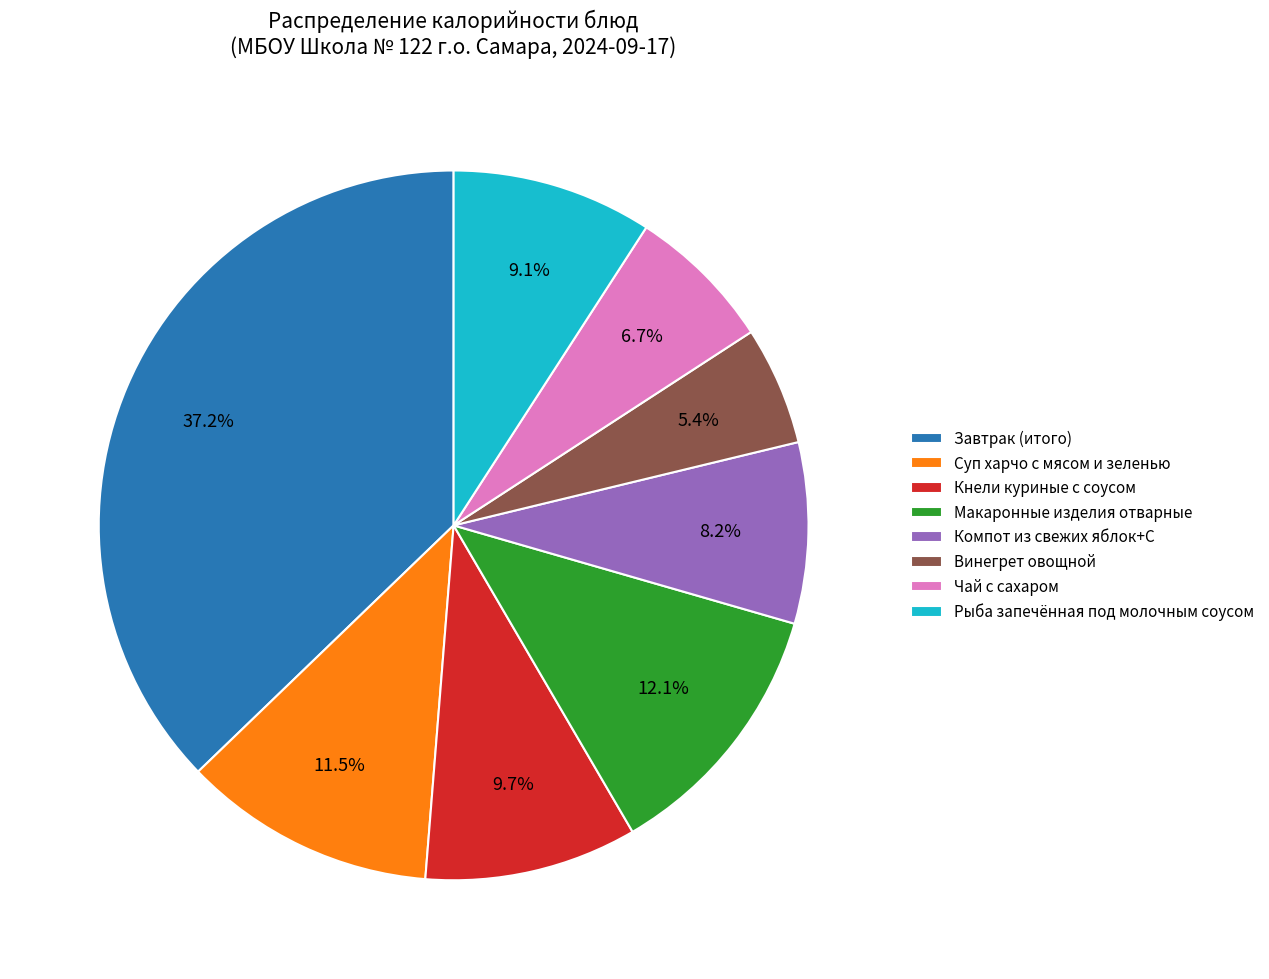

Which category has the smallest portion of the pie?

Винегрет овощной